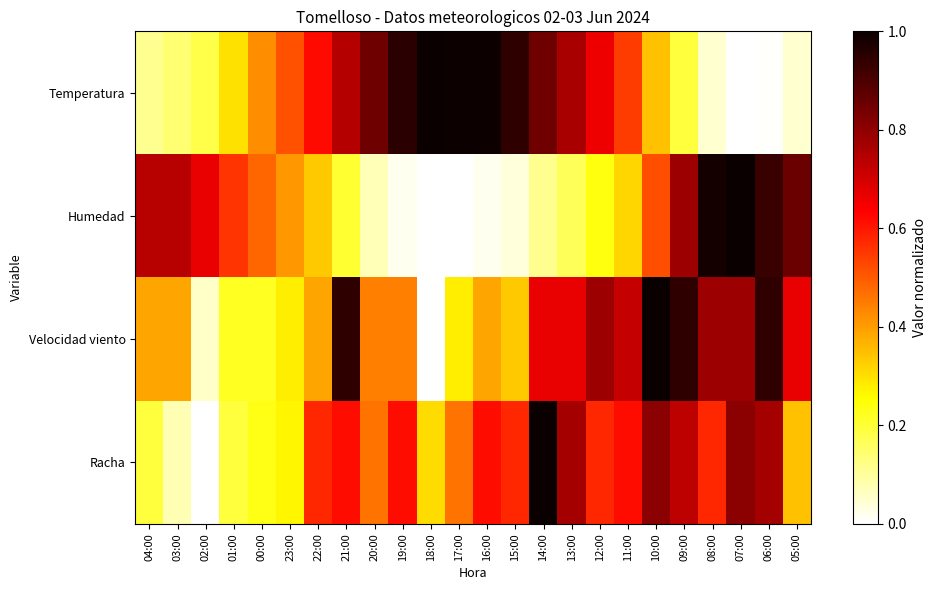

Which series has the largest range (max minus min)?

Temperatura